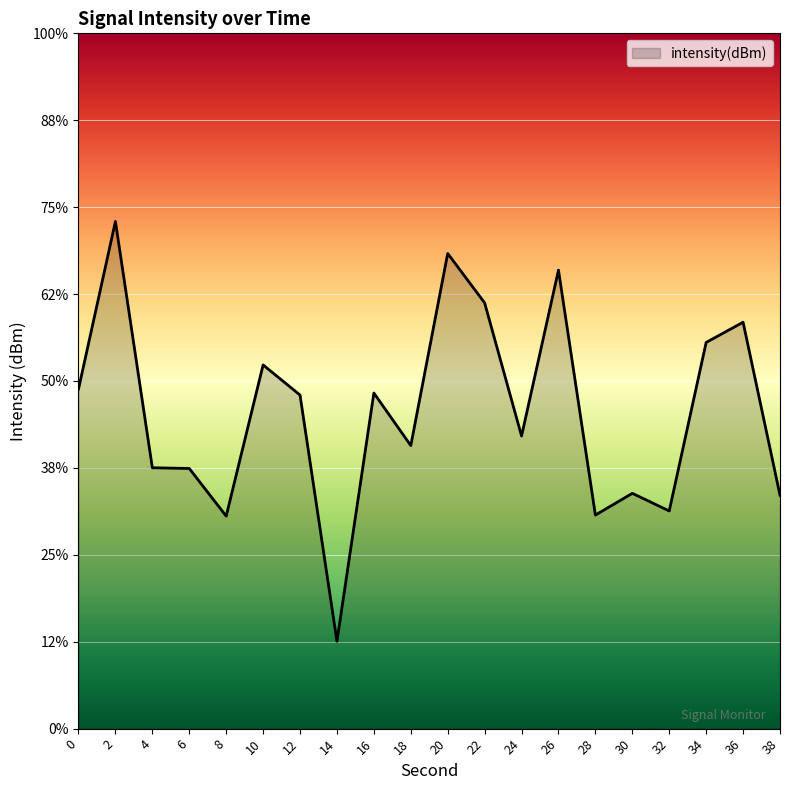

What is the change in value from 20 to 22?

-0.6